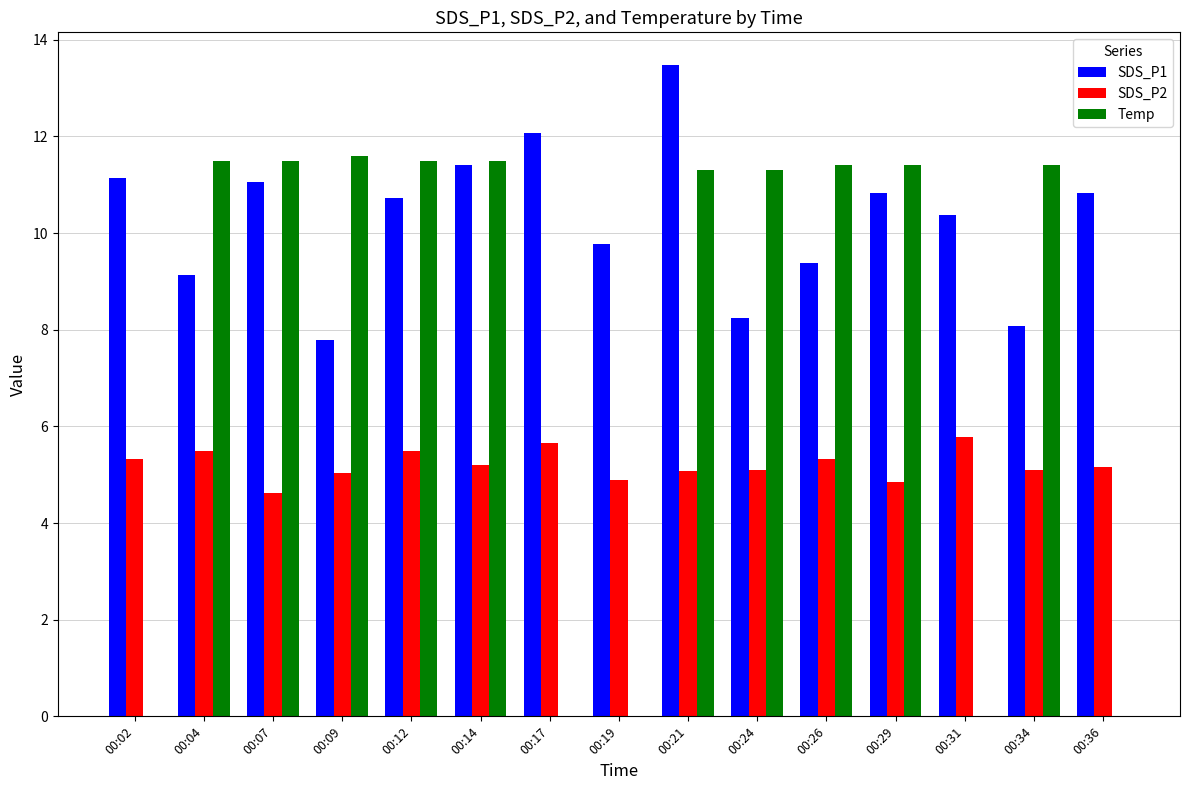

How many values in the SDS_P1 series exceed 10?

9